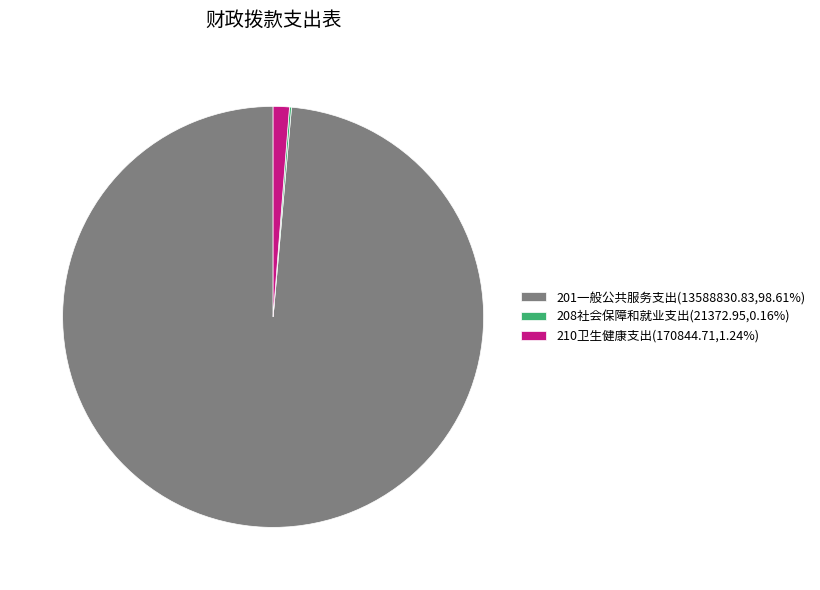

True or false: 210卫生健康支出 accounts for 11% of the total.

False